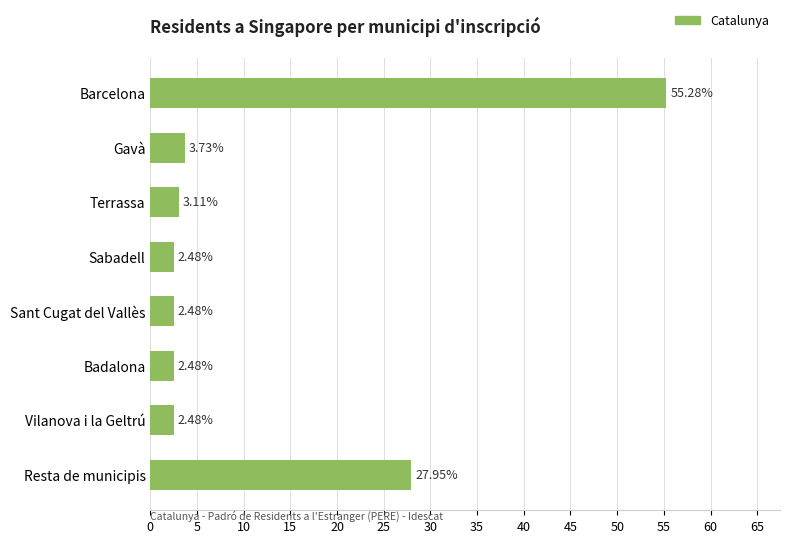

How many bars are there in total?

8